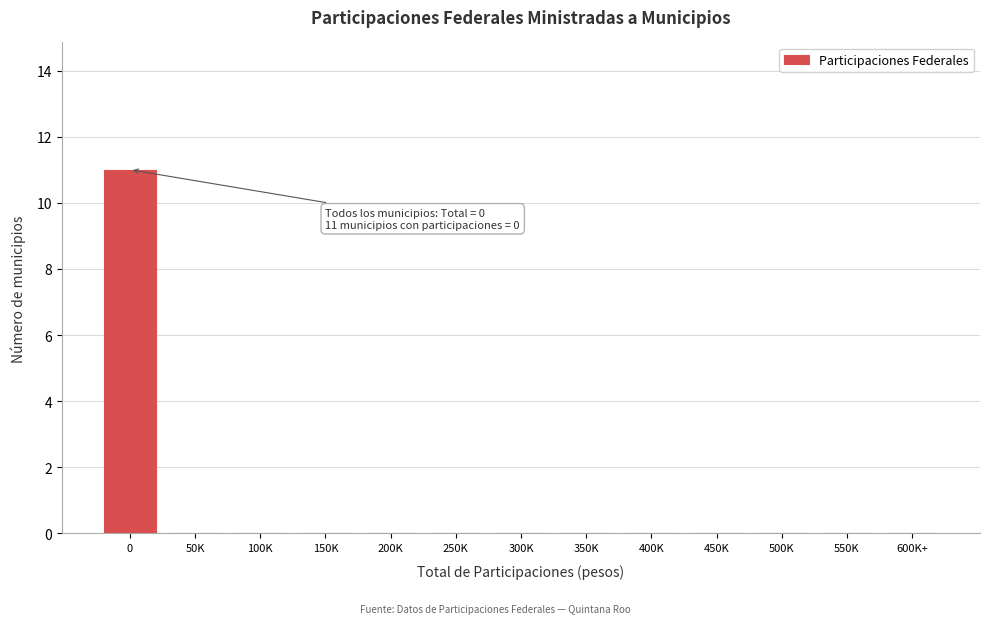

Reading left to right, what are all the values shown in this chart?

0=11	50K=0	100K=0	150K=0	200K=0	250K=0	300K=0	350K=0	400K=0	450K=0	500K=0	550K=0	600K+=0